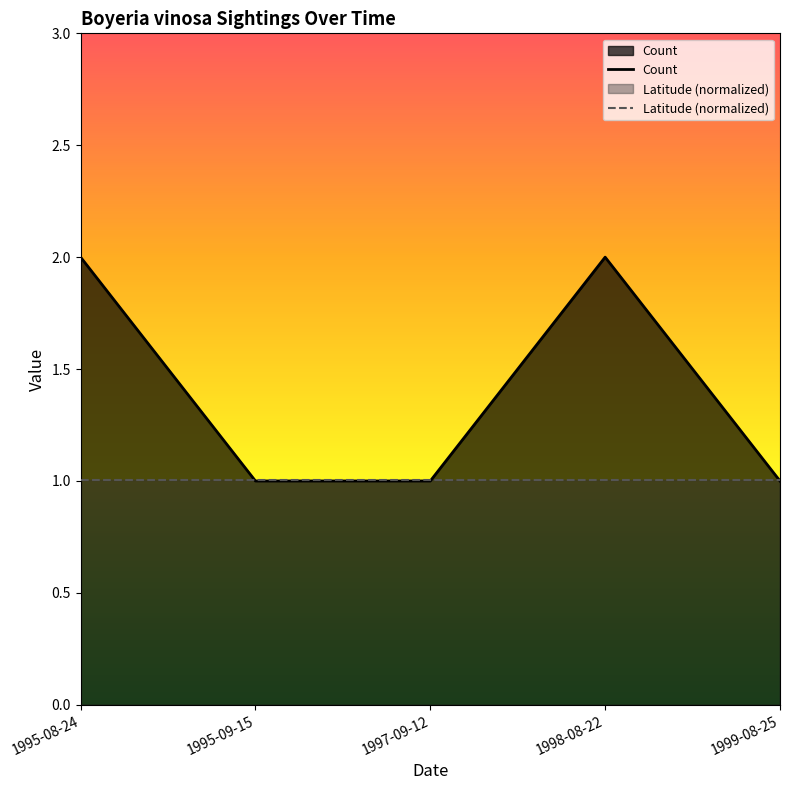

Reading left to right, what are all the values shown in this chart?

Count: 2.0	1.0	1.0	2.0	1.0
Latitude (normalized): 1.0	1.0	1.0	1.0	1.0